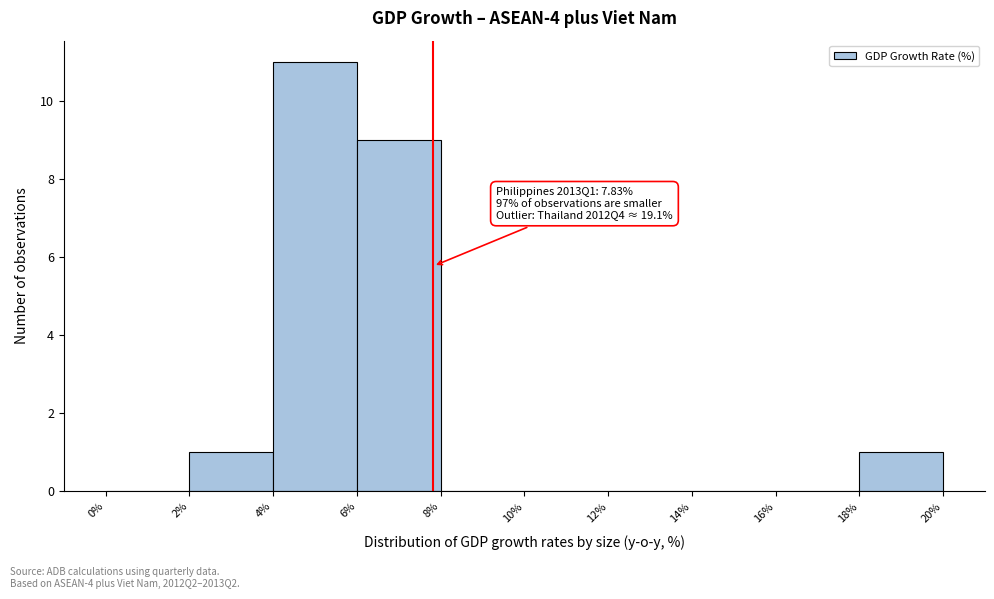

Which range on the x-axis has the tallest bar?

4% to 6%